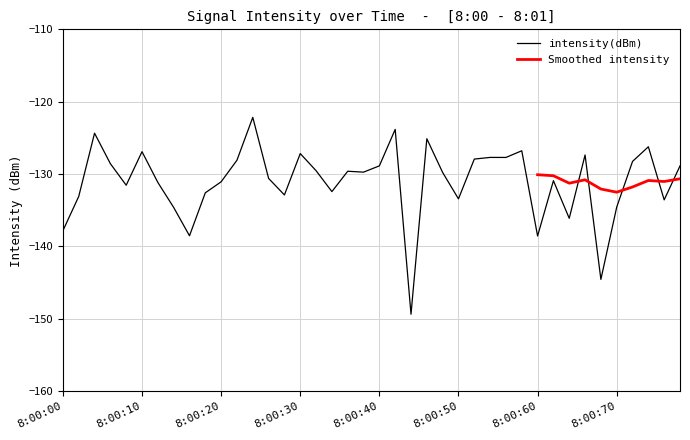

What is the average value?

-131.0